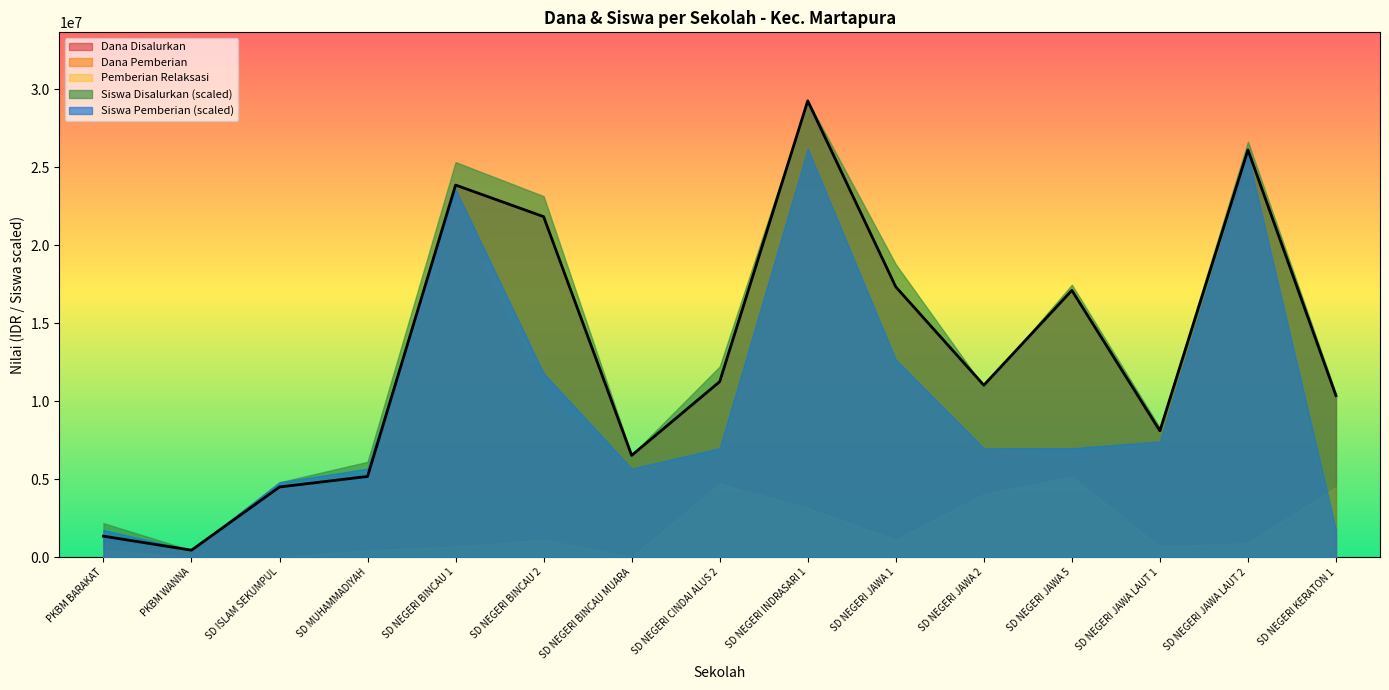

Is the value of Dana Disalurkan at SD NEGERI JAWA 1 greater than the value of Siswa Disalurkan at PKBM WANNA?

Yes